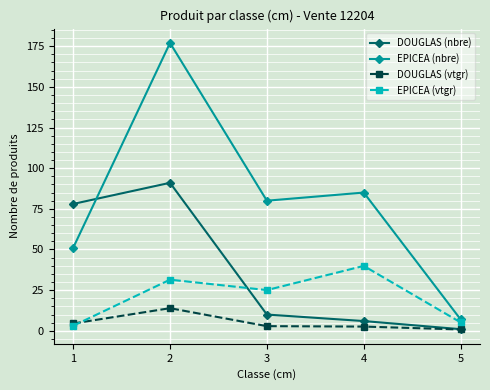

Rank the categories by EPICEA (vtgr) value from highest to lowest.

4, 2, 3, 5, 1